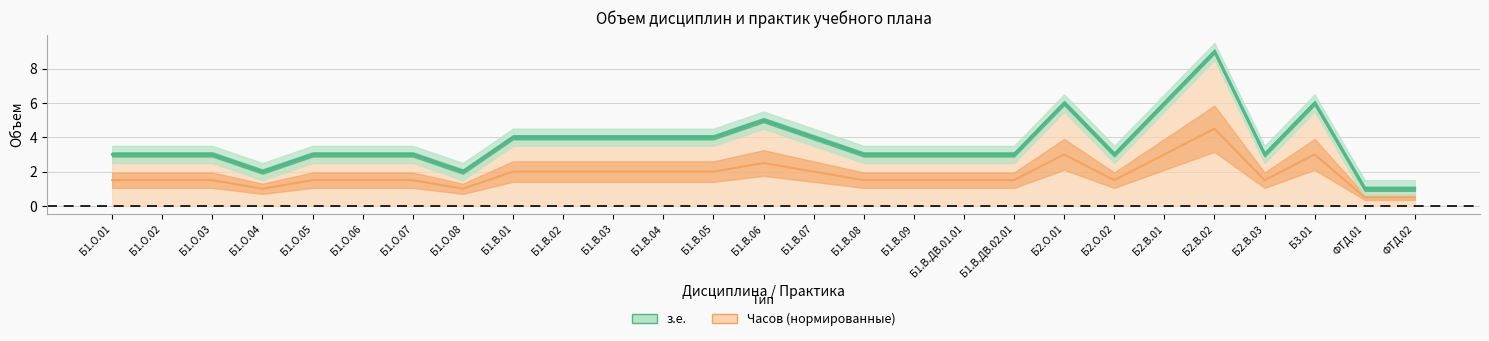

True or false: Часов and з.е. cross at least once.

False